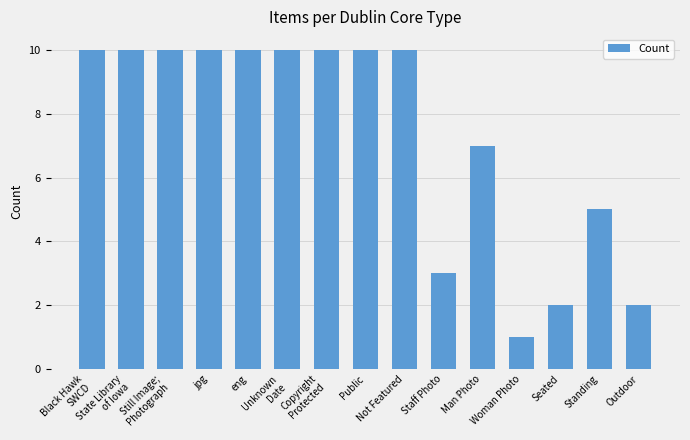

What is the value of the 5th bar from the left?

10